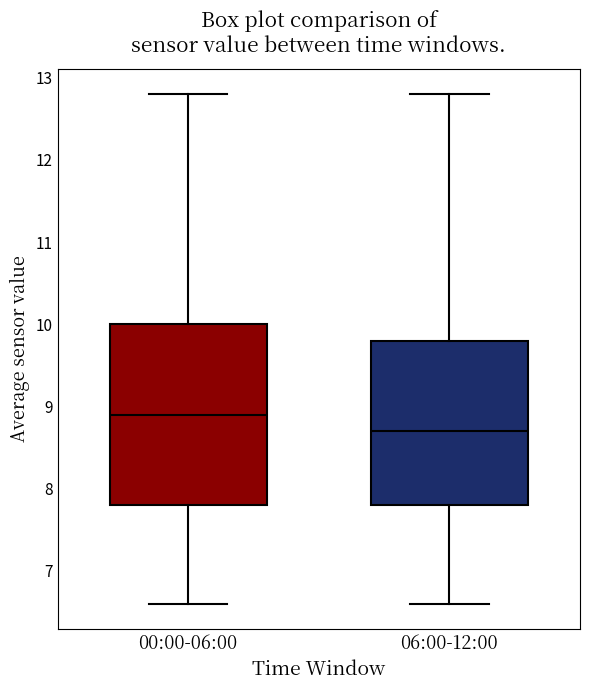

Reading left to right, transcribe this box plot: for each box, give where its median line is, the range the box spans, and where its two whiskers end, as read against the y-axis. The values are not printed on the chart, so give them approximately, as read against the axis.

00:00-06:00: median 8.9, box 7.8 to 10.0, whiskers 6.6 to 12.8
06:00-12:00: median 8.7, box 7.8 to 9.8, whiskers 6.6 to 12.8